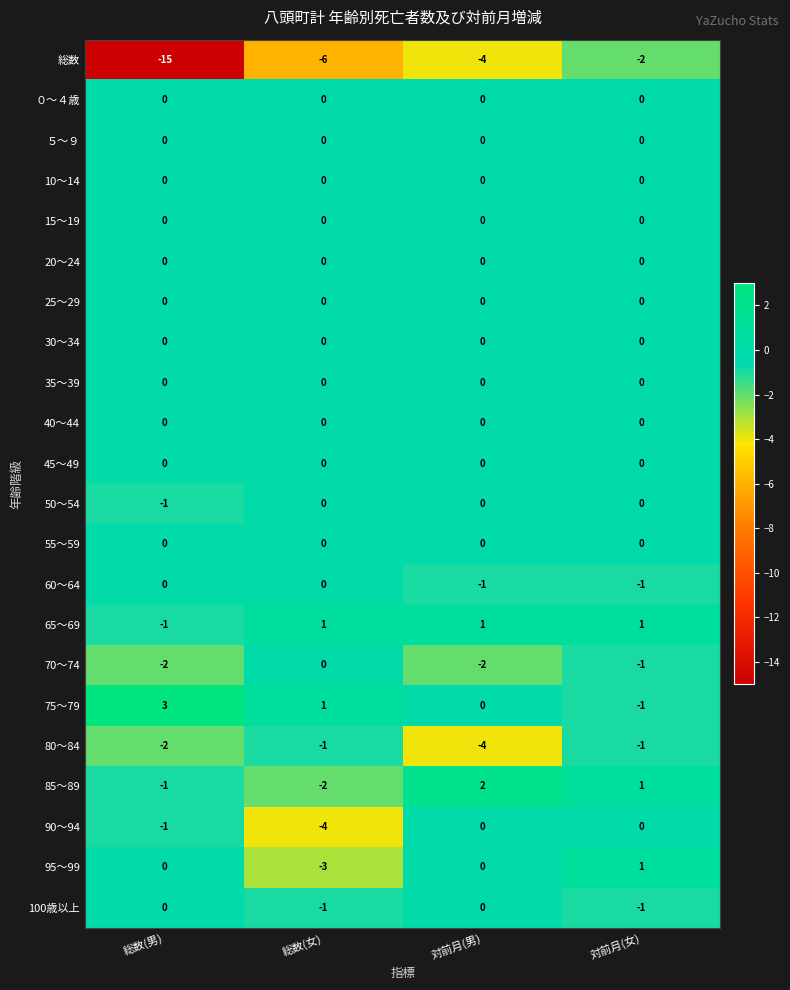

What is the total value across all series at 総数(男)?

-20